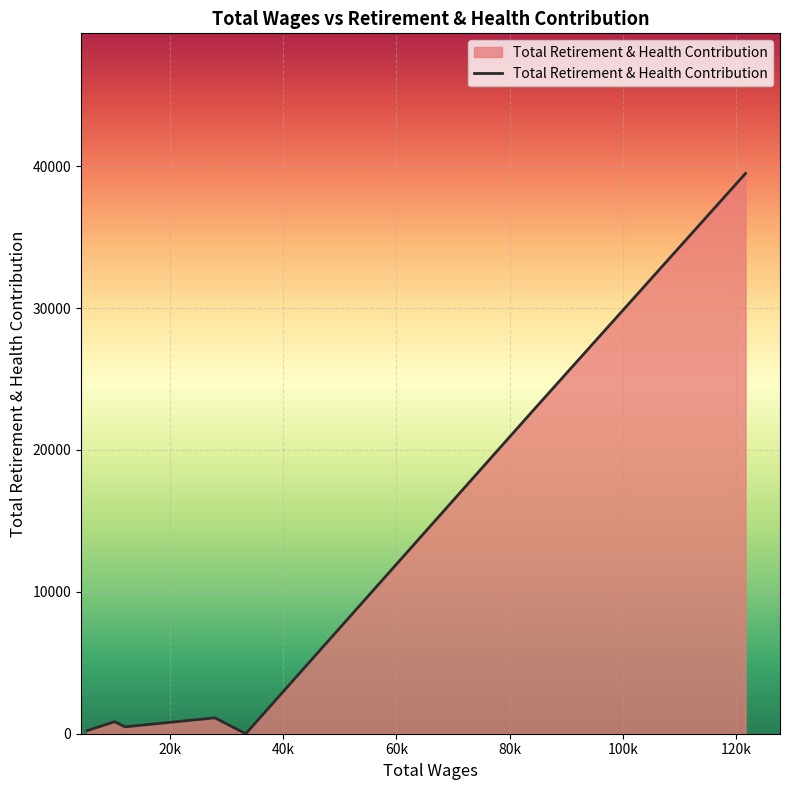

What is the difference between the maximum and minimum values?

39491